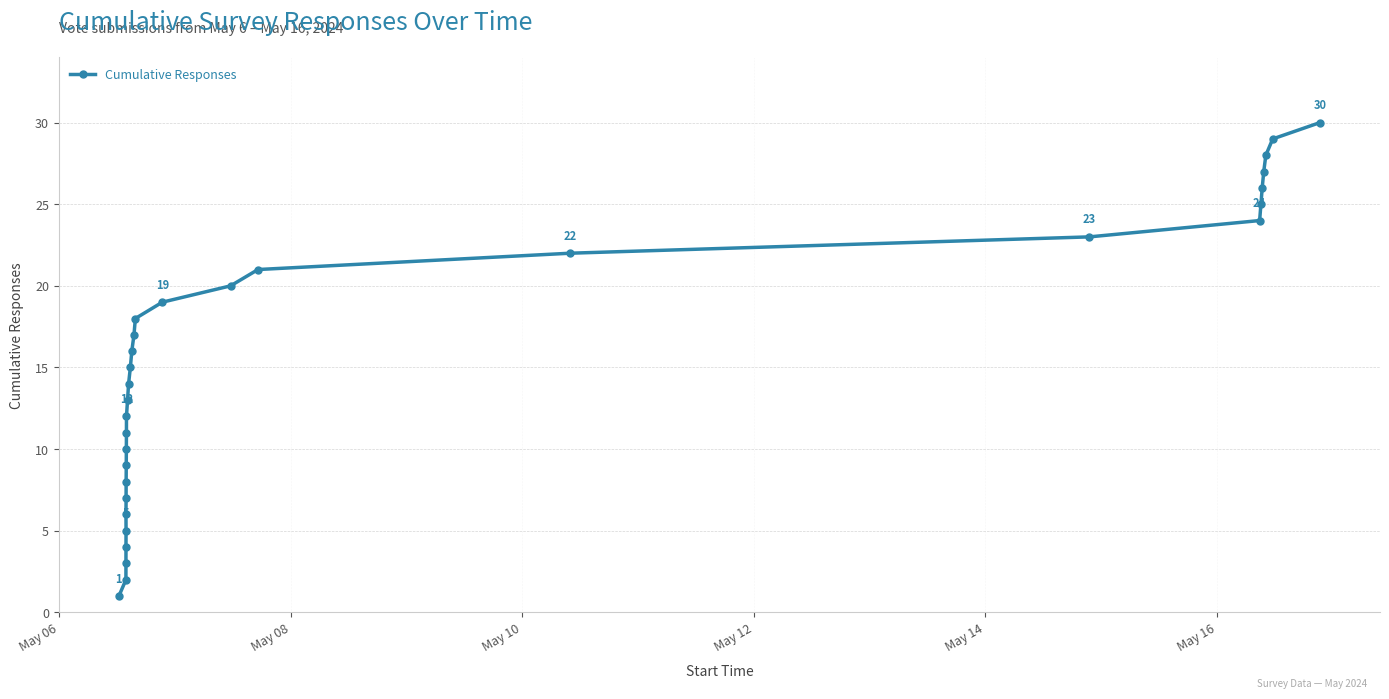

Reading left to right, transcribe all the data shown in this chart.

1	2	3	6	4	5	7	8	9	10	11	12	13	14	15	16	17	18	19	20	21	22	23	24	25	26	27	28	29	30